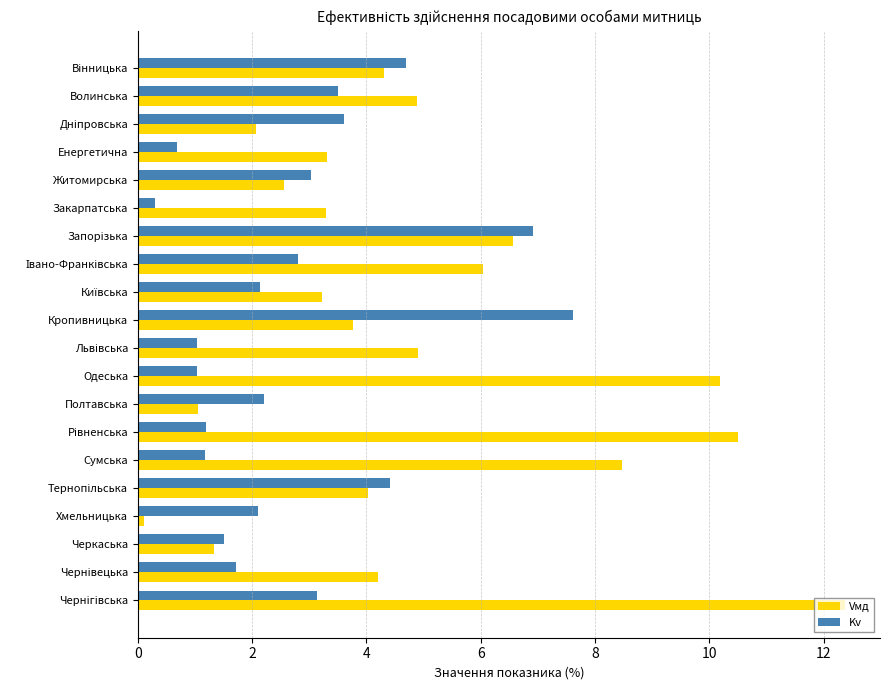

What is the total value across all series at Черкаська?

2.8